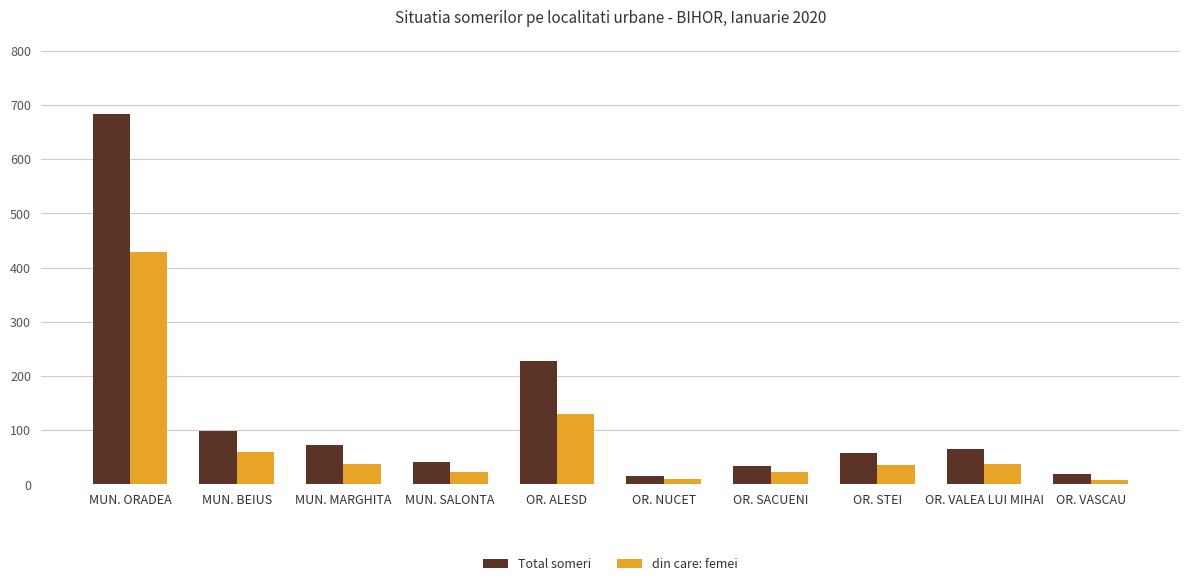

What is the label of the 9th bar from the left?

OR. VALEA LUI MIHAI